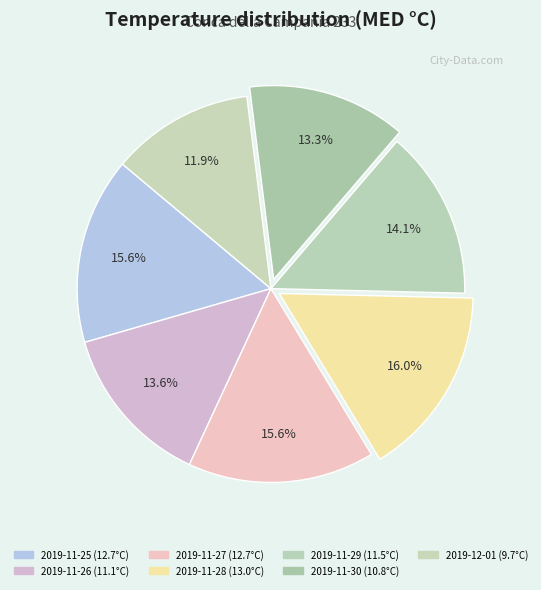

What is the total percentage of 2019-11-29 and 2019-11-28?

30.1%